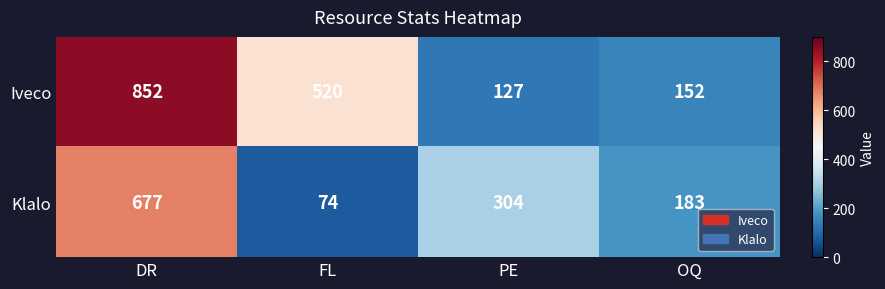

Which series has the largest range (max minus min)?

Iveco